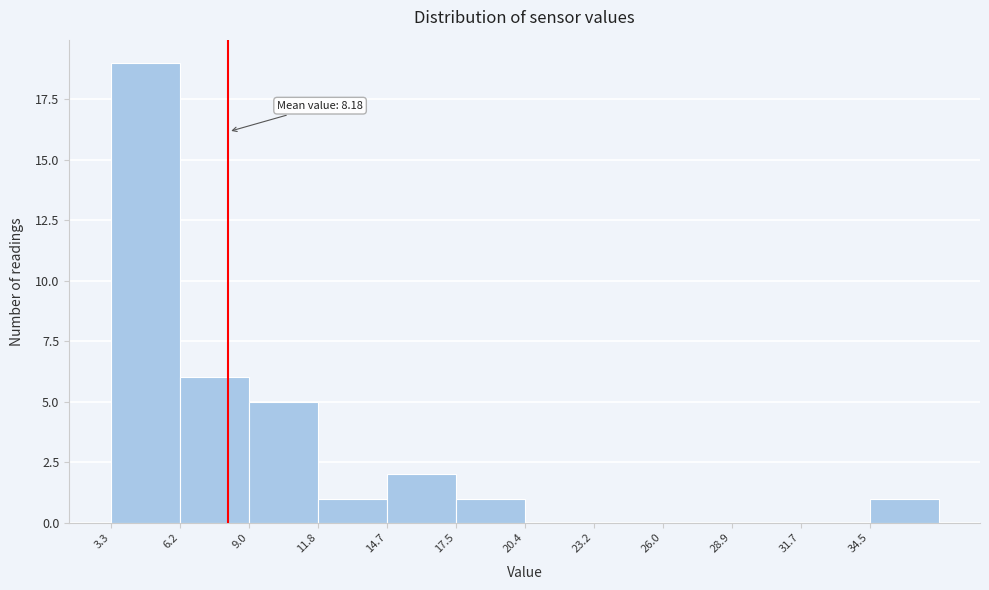

Over which range of the x-axis is the bar tallest?

3.5 to 6.0